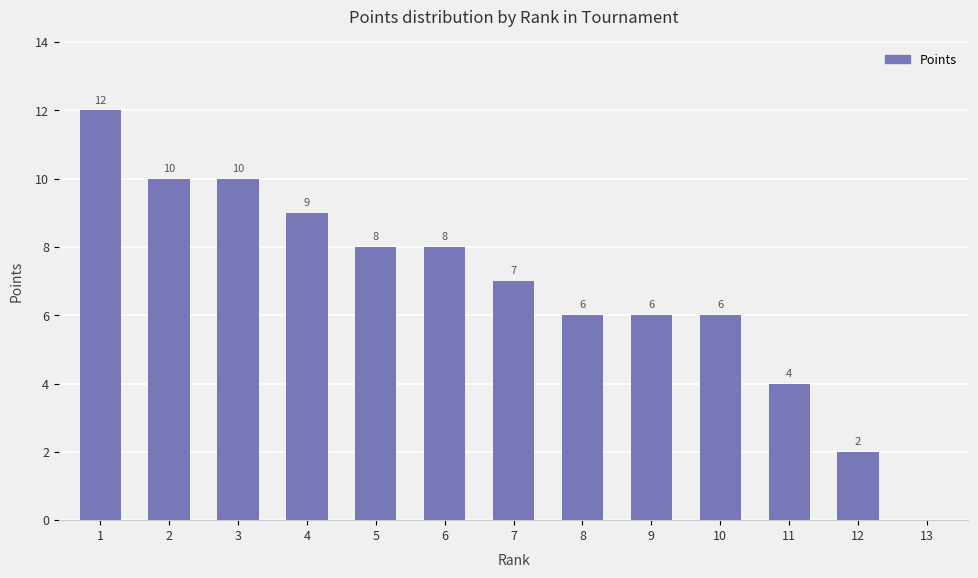

At which label does the data first exceed 7?

1